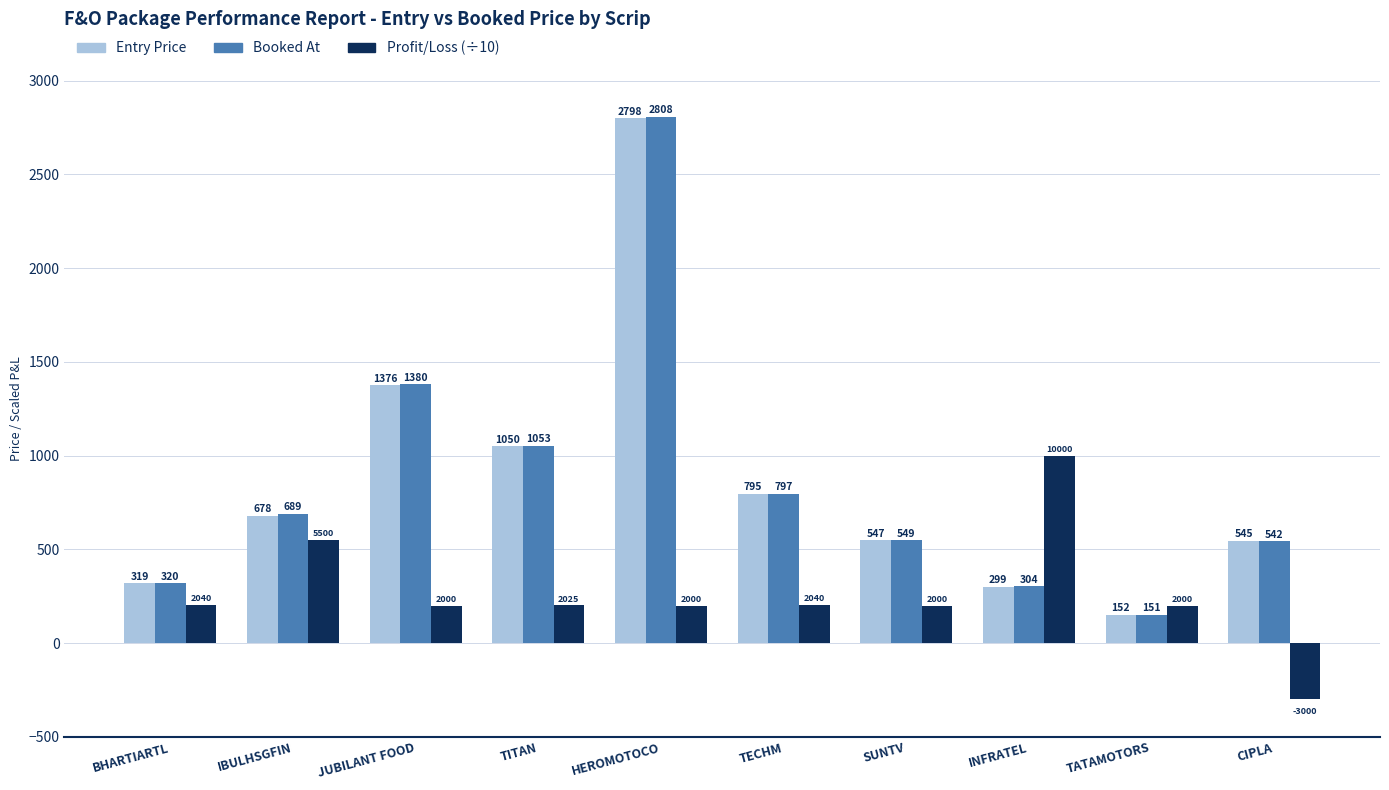

At which label does Profit/Loss (÷10) first exceed 202?

BHARTIARTL